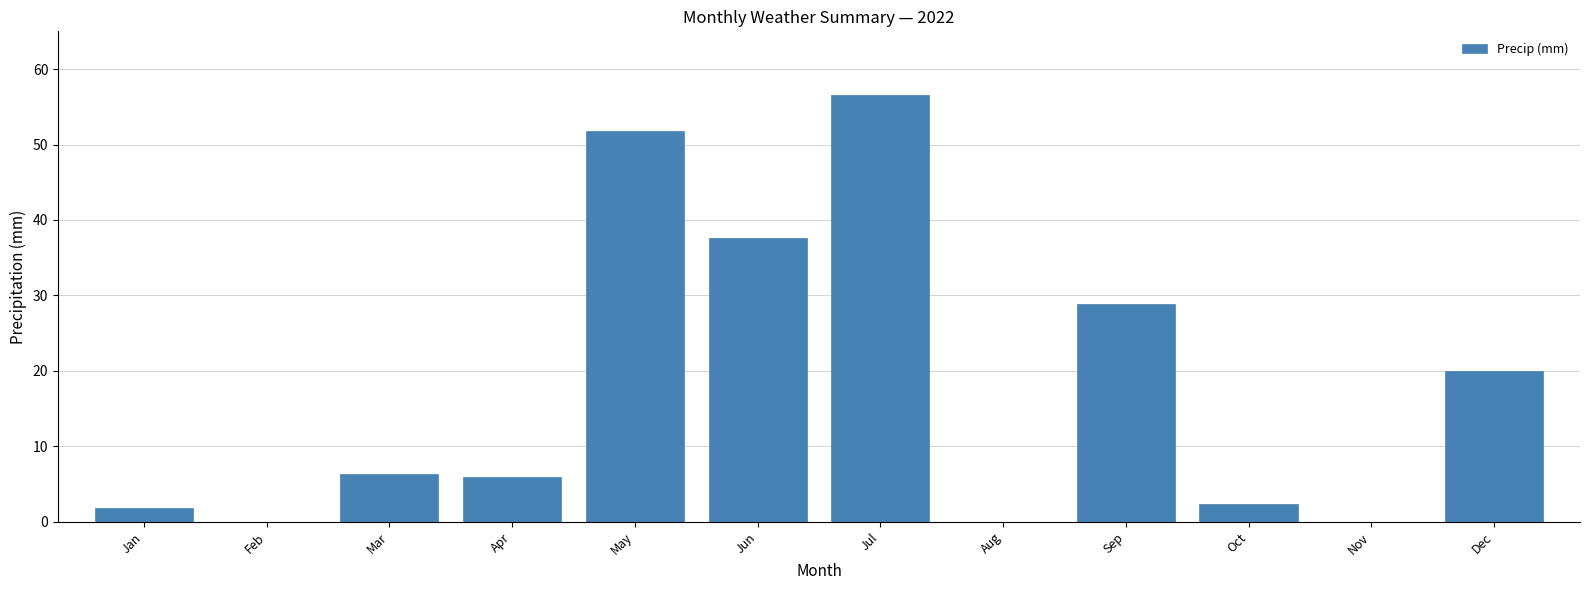

What is the change in value from Aug to Sep?

+28.8